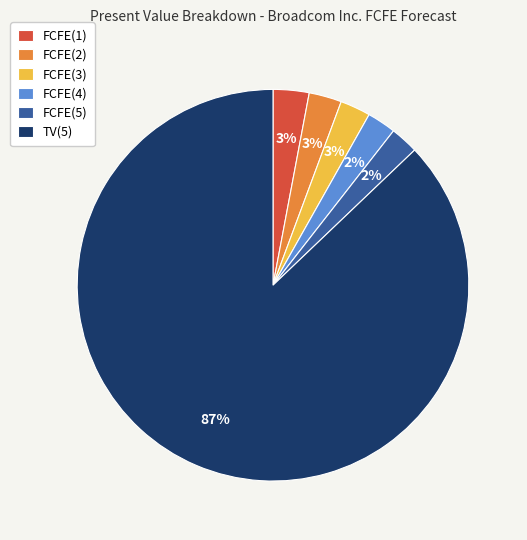

To the nearest percent, what portion does TV(5) represent?

87%